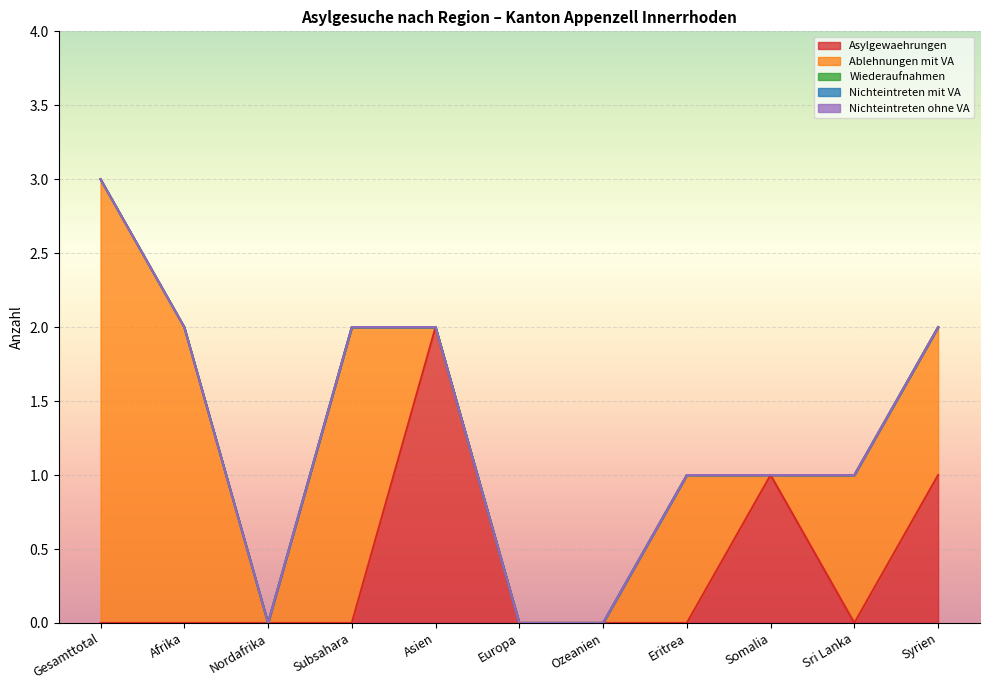

Does the chart display data point markers on the line(s)?

No